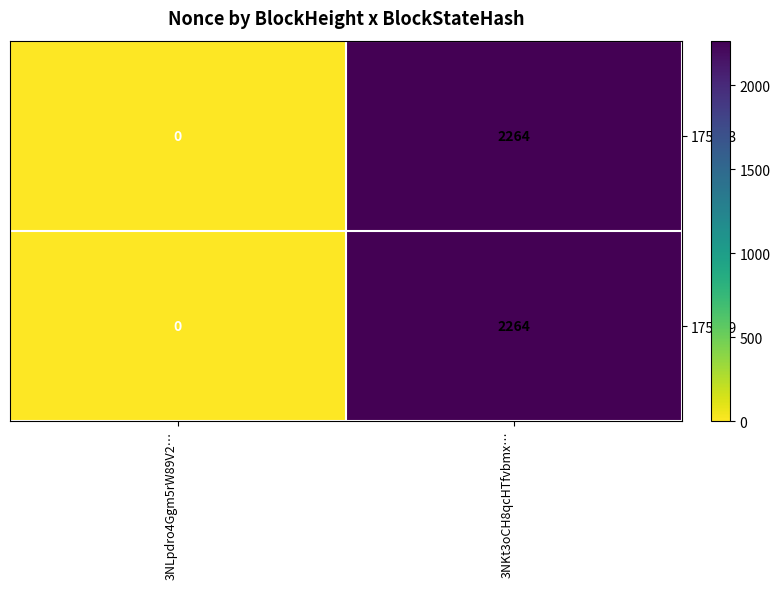

The value of 175709 at 3NLpdro4Ggm5rW89V2… is 968. True or false?

False